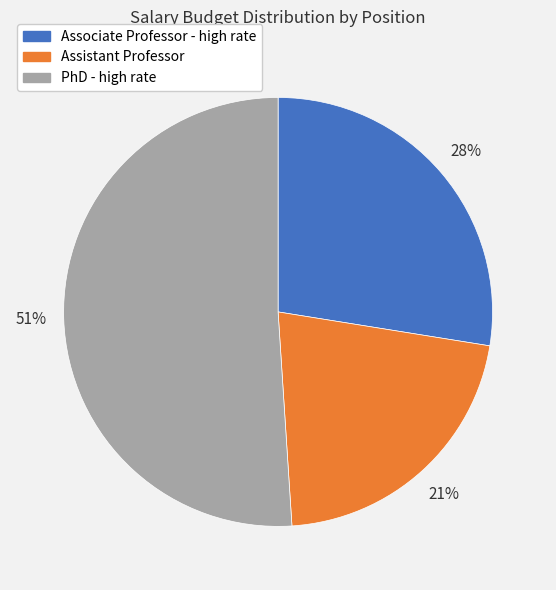

Is it true that Associate Professor - high rate is 28% of the pie?

True